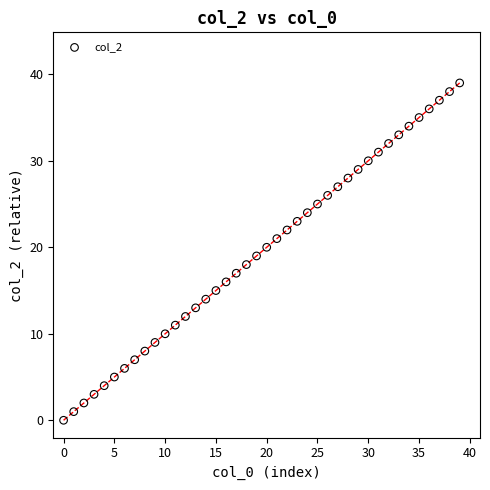

What is the range of Y values (max minus min)?

39